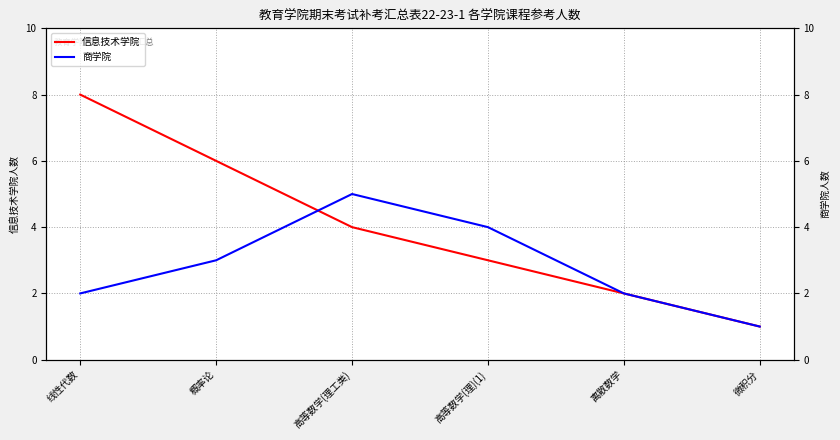

What is the maximum value shown in the chart?

8